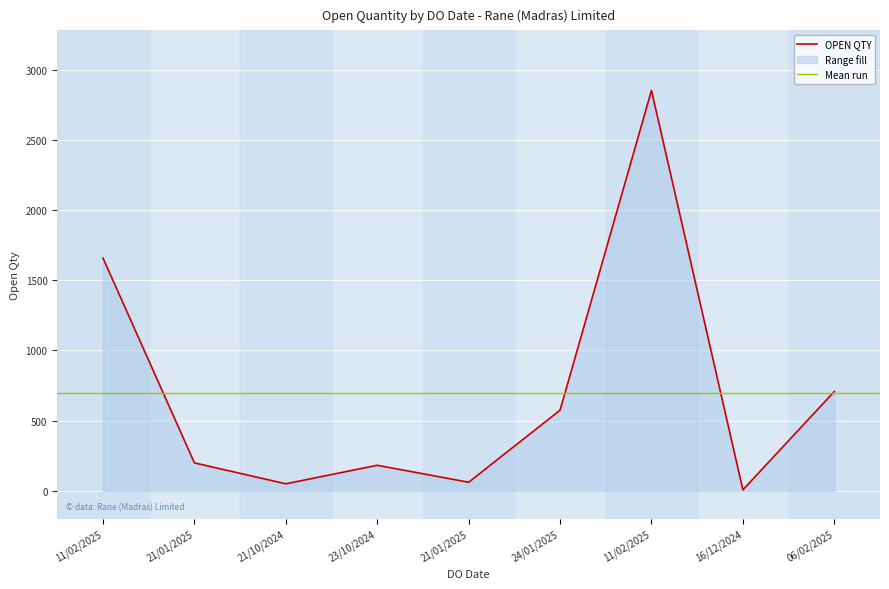

Reading left to right, what are all the values shown in this chart?

11/02/2025=1658	21/01/2025=200	21/10/2024=51	23/10/2024=183	21/01/2025=62	24/01/2025=575	11/02/2025=2851	16/12/2024=8	06/02/2025=708